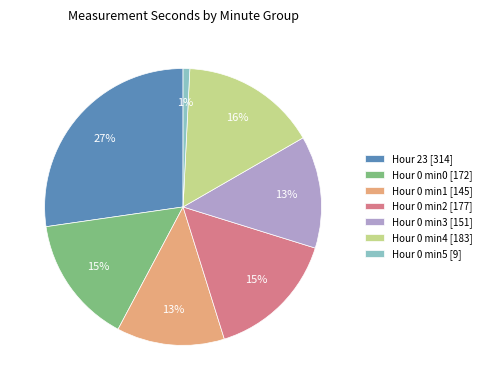

Is it true that Hour 0 min1 [145] is 13% of the pie?

True